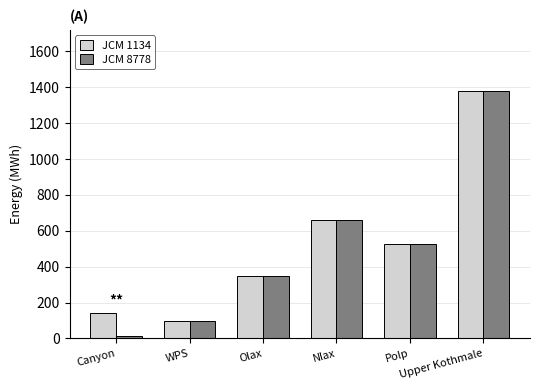

What is the value of the JCM 8778 bar at the 2nd from the left?

97